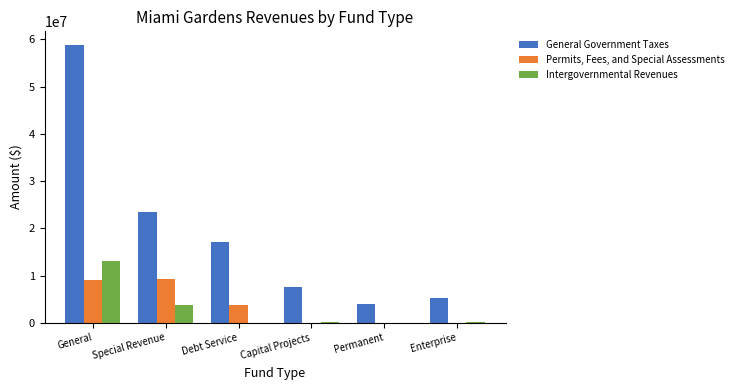

How many groups of bars are there?

6